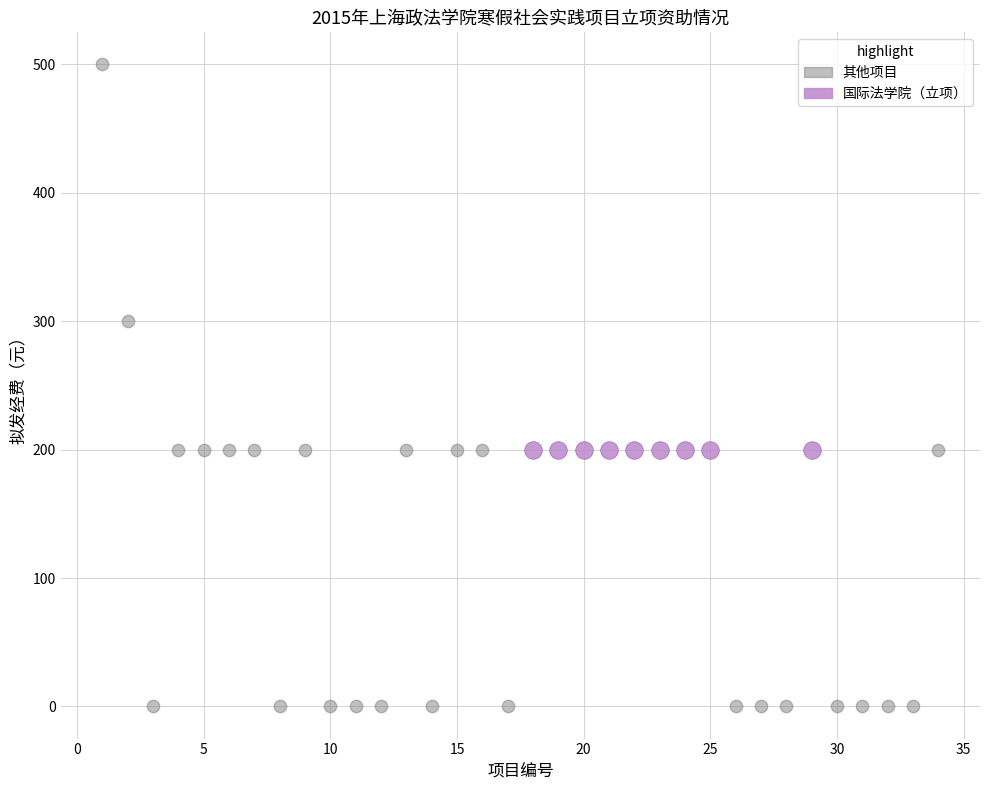

Which series reaches the minimum Y coordinate?

其他项目